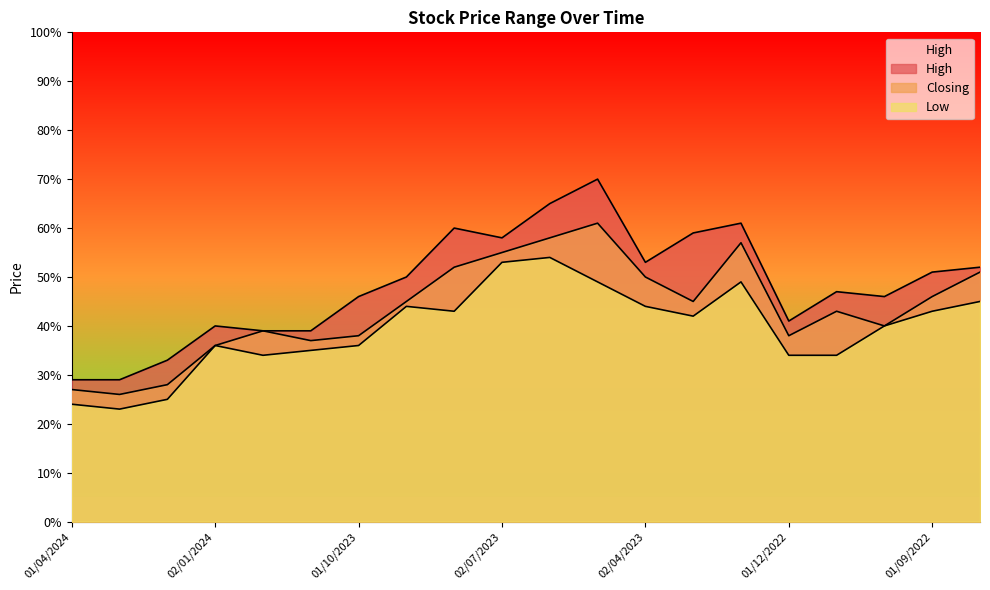

Which series has the widest spread of values?

High